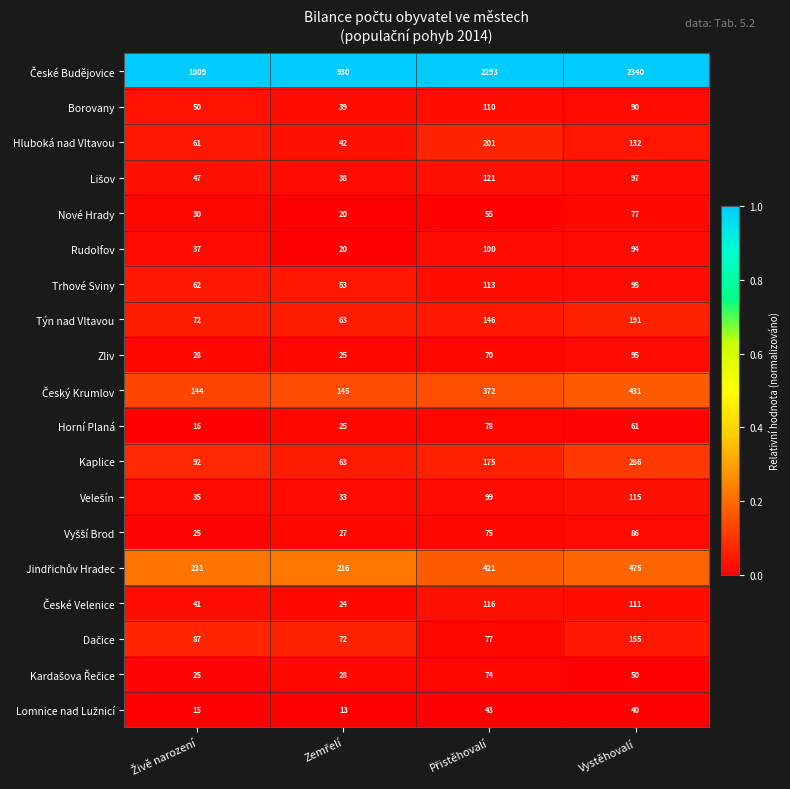

What is the difference between the maximum and second lowest values in the Hluboká nad Vltavou series?

140